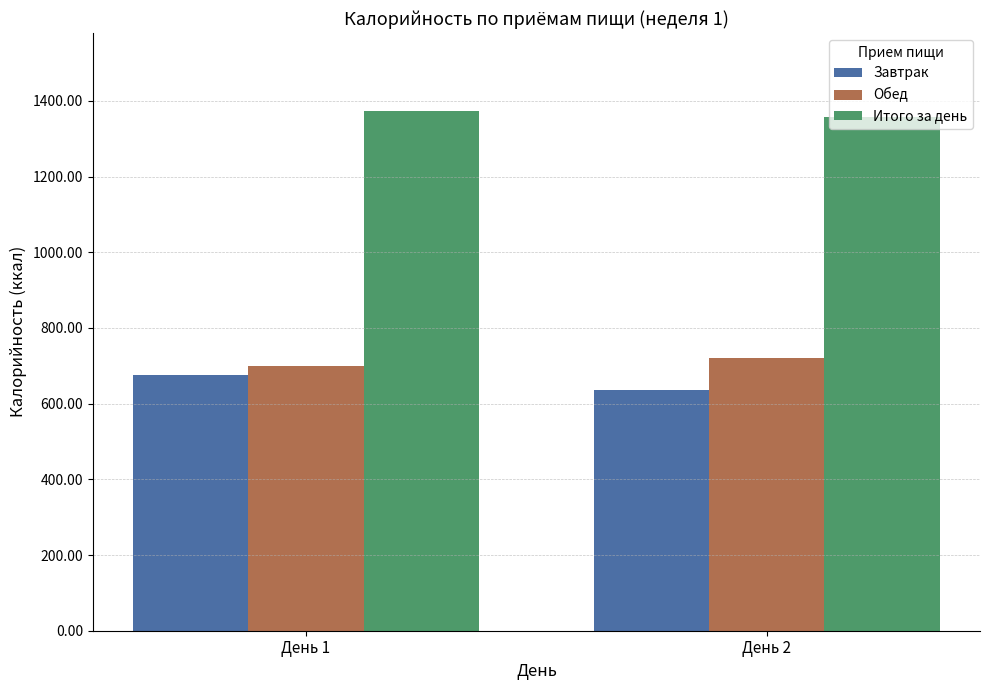

What is the sum of all Завтрак values?

1311.8